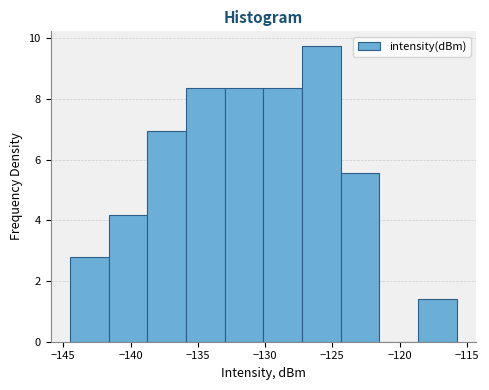

What is the height of the bar covering -144.5 to -141.5 on the x-axis? Neither the bar edges nor the heights are printed on the chart, so give them approximately, as read against the axes.

2.8